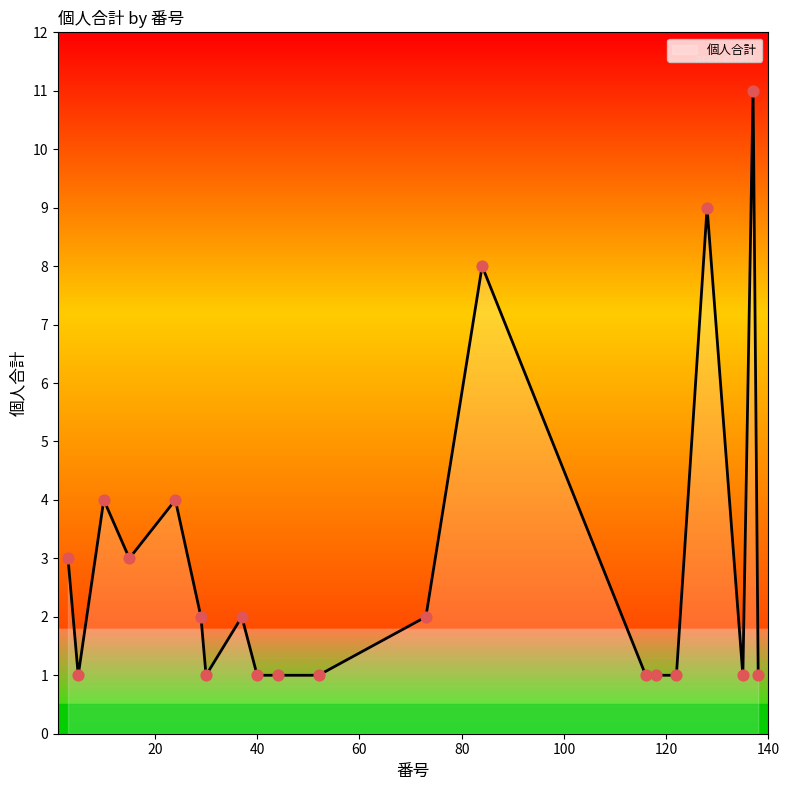

What is the difference between the maximum and minimum values?

10